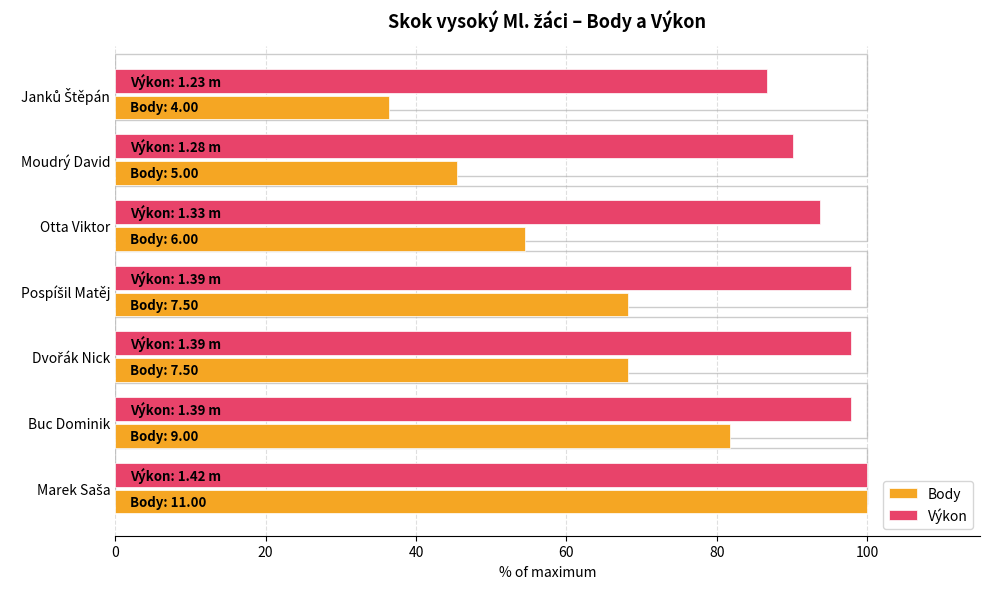

Rank the series by their average value, from lowest to highest.

Body, Výkon